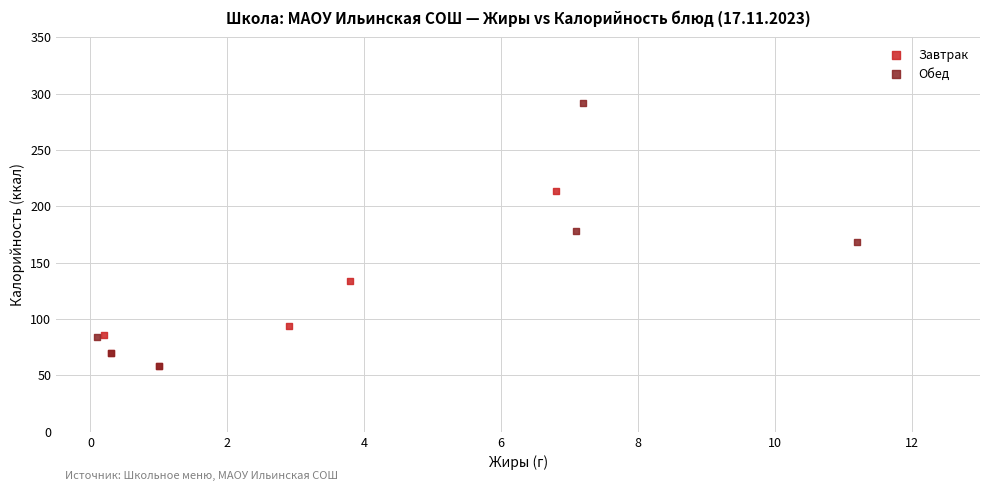

Which series has the widest spread of Y values?

Обед